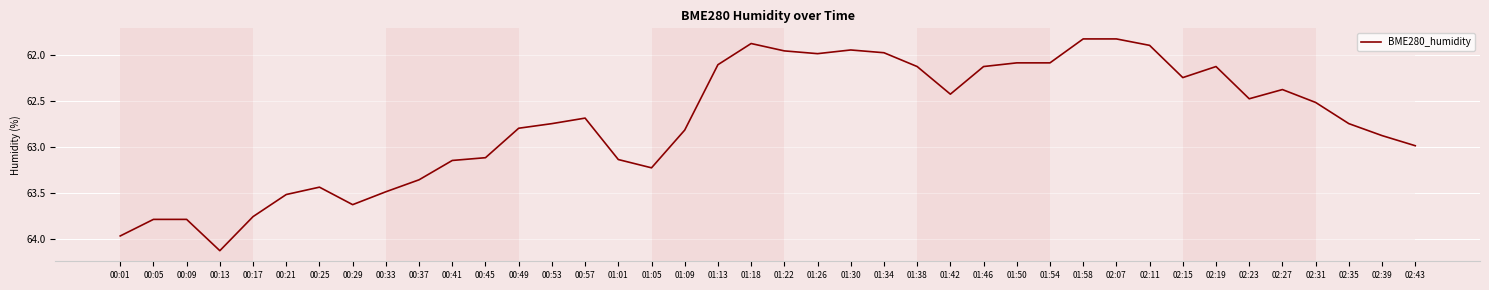

How many lines are shown in the chart?

1